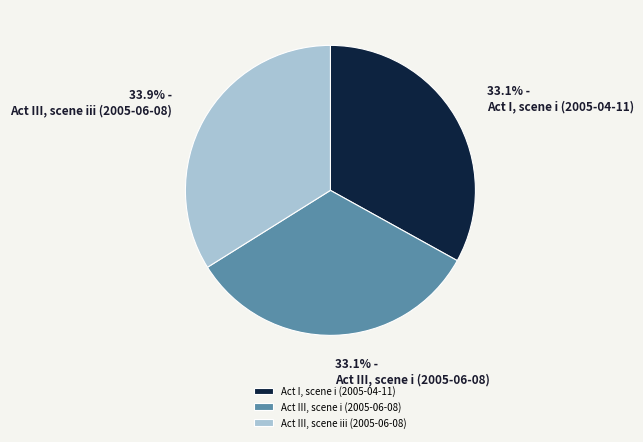

Is there a majority slice in this chart?

No